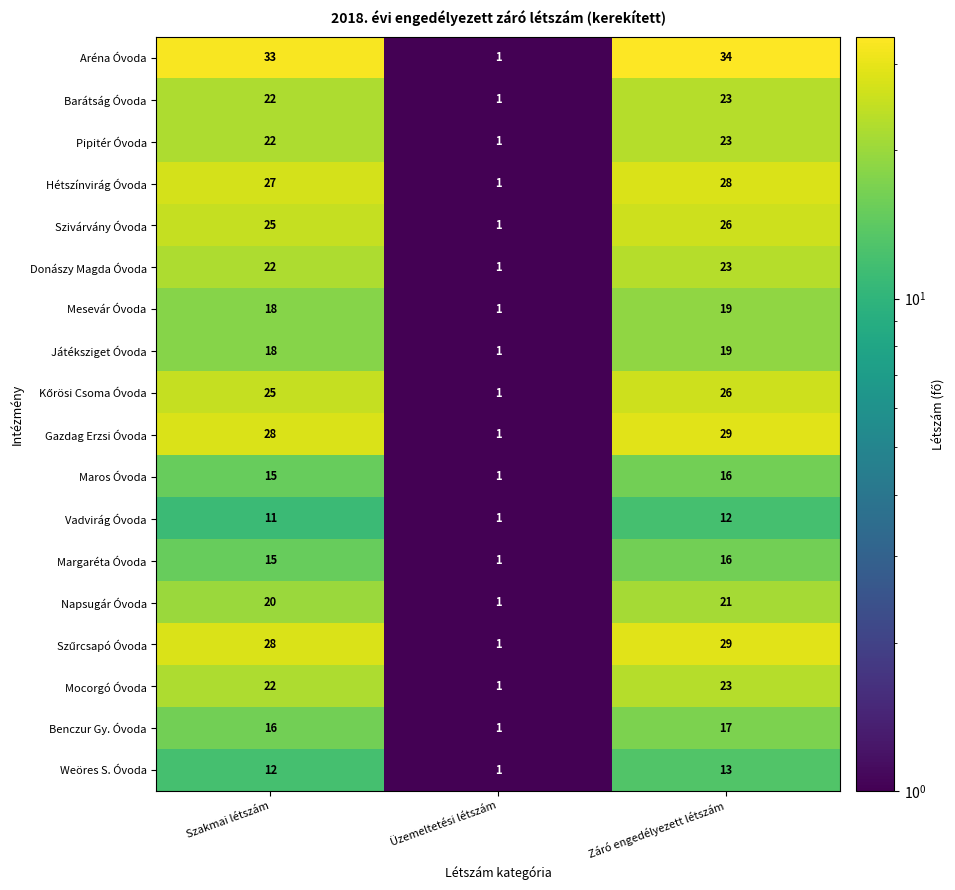

Which series changed the most between Szakmai létszám and Üzemeltetési létszám?

Aréna Óvoda